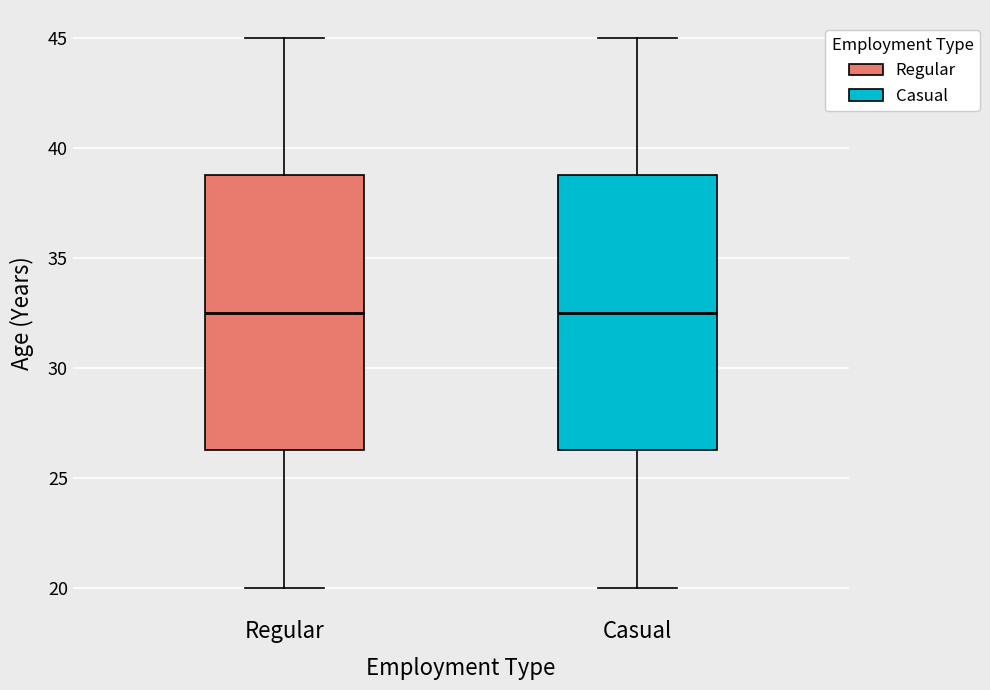

Reading left to right, read every box against the y-axis: the position of its median line, the range the box covers, and the ends of its whiskers. The values are not printed on the chart, so give them approximately, as read against the axis.

Regular: median 32.5, box 26.5 to 39.0, whiskers 20.0 to 45.0
Casual: median 32.5, box 26.5 to 39.0, whiskers 20.0 to 45.0